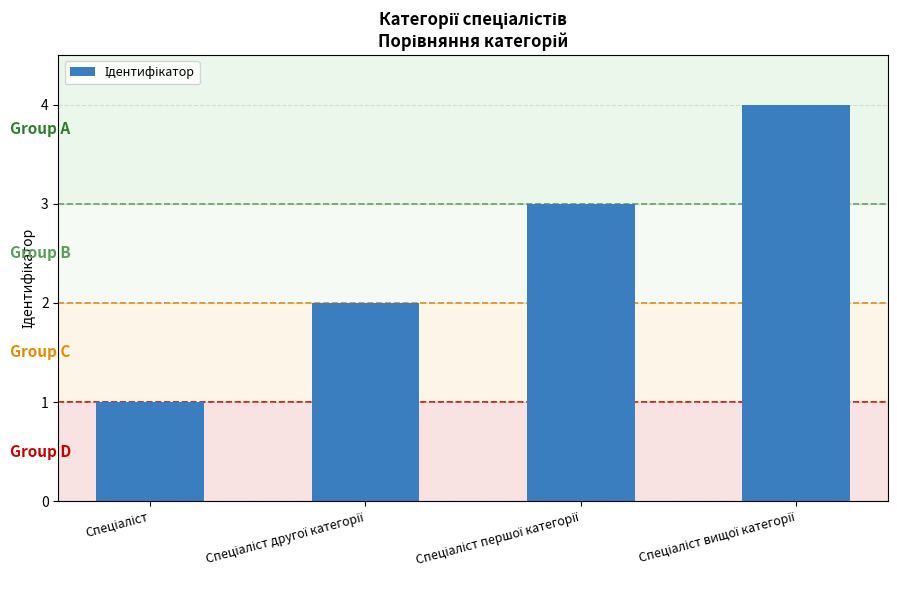

What is the minimum value shown in the chart?

1